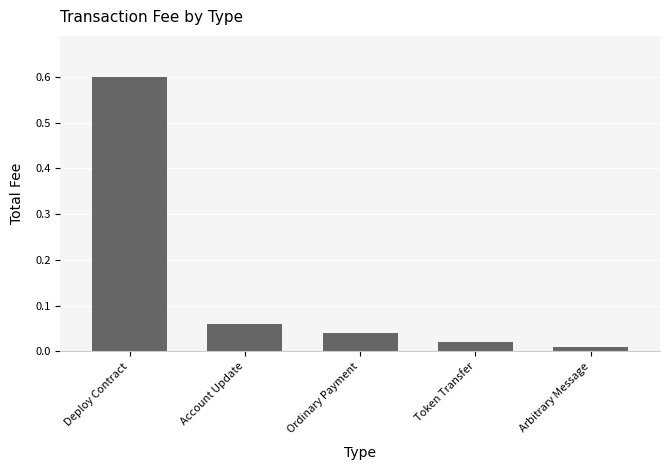

How many bars are there in total?

5